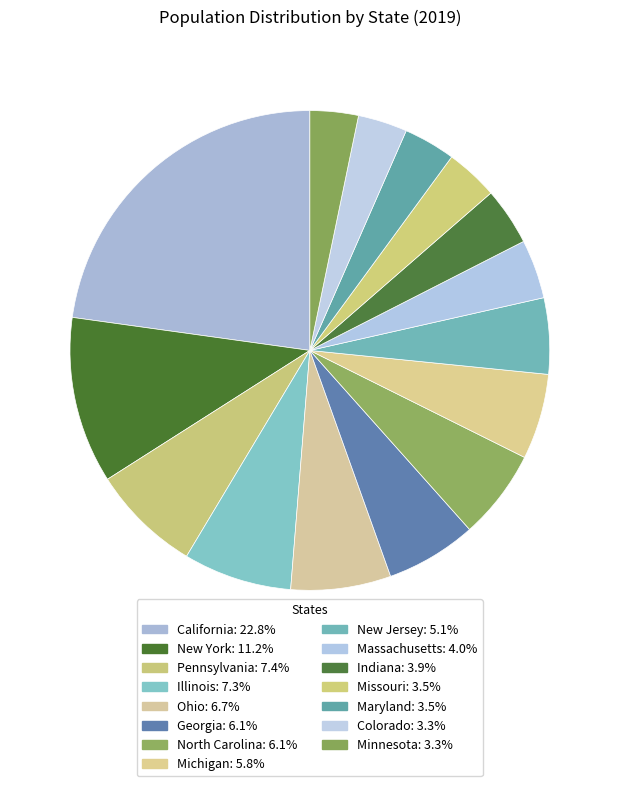

Is there any slice that represents more than half of the pie?

No